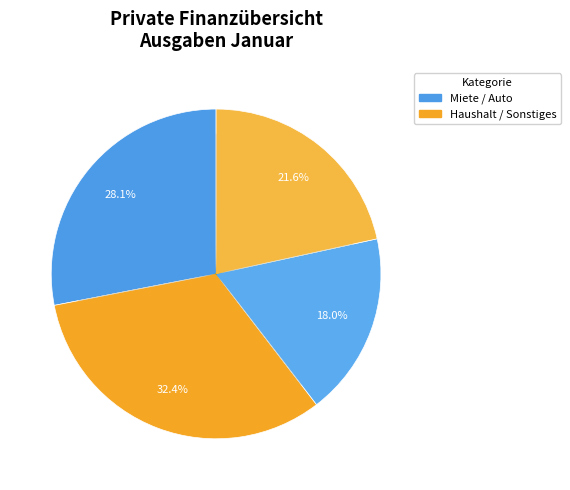

How many segments does this pie chart have?

4